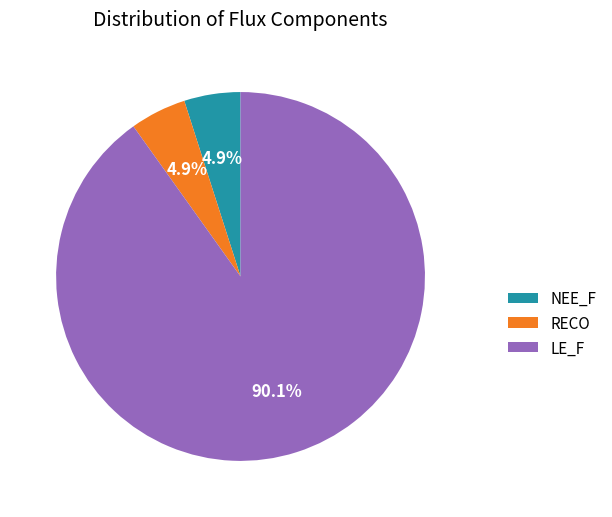

What percentage is NOT represented by NEE_F?

95.1%